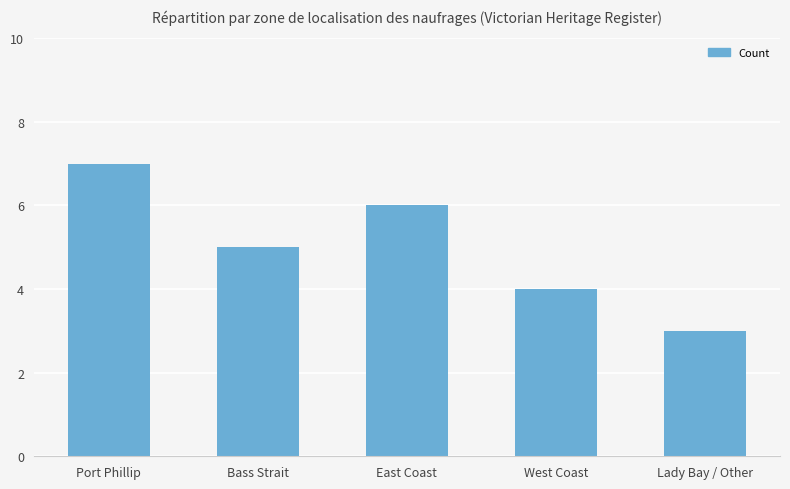

Rank the categories by value from lowest to highest.

Lady Bay / Other, West Coast, Bass Strait, East Coast, Port Phillip